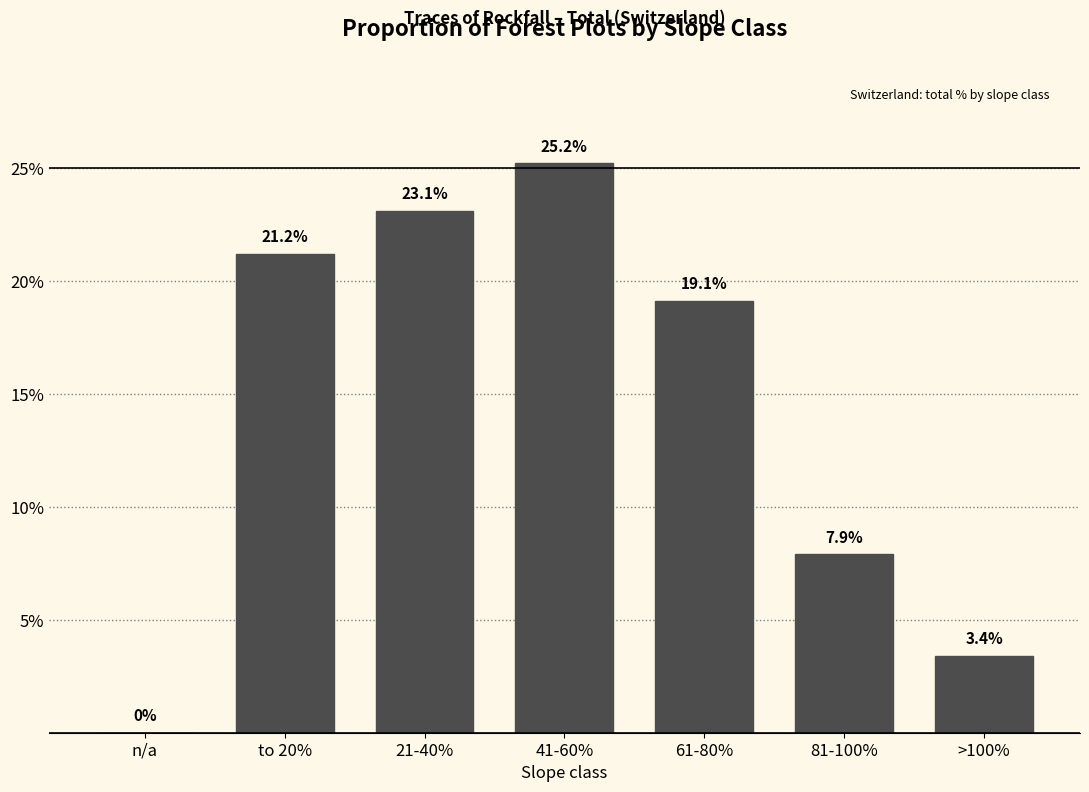

Reading left to right, transcribe all the data shown in this chart.

n/a=0.0	to 20%=21.2	21-40%=23.1	41-60%=25.2	61-80%=19.1	81-100%=7.9	>100%=3.4